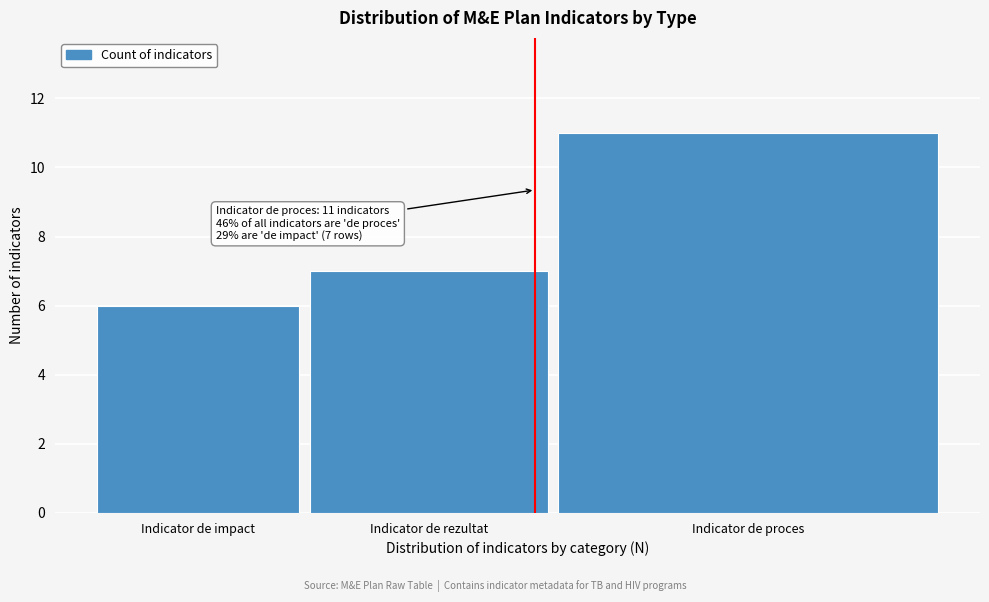

Reading left to right, what are all the values shown in this chart?

Indicator de impact=6	Indicator de rezultat=7	Indicator de proces=11